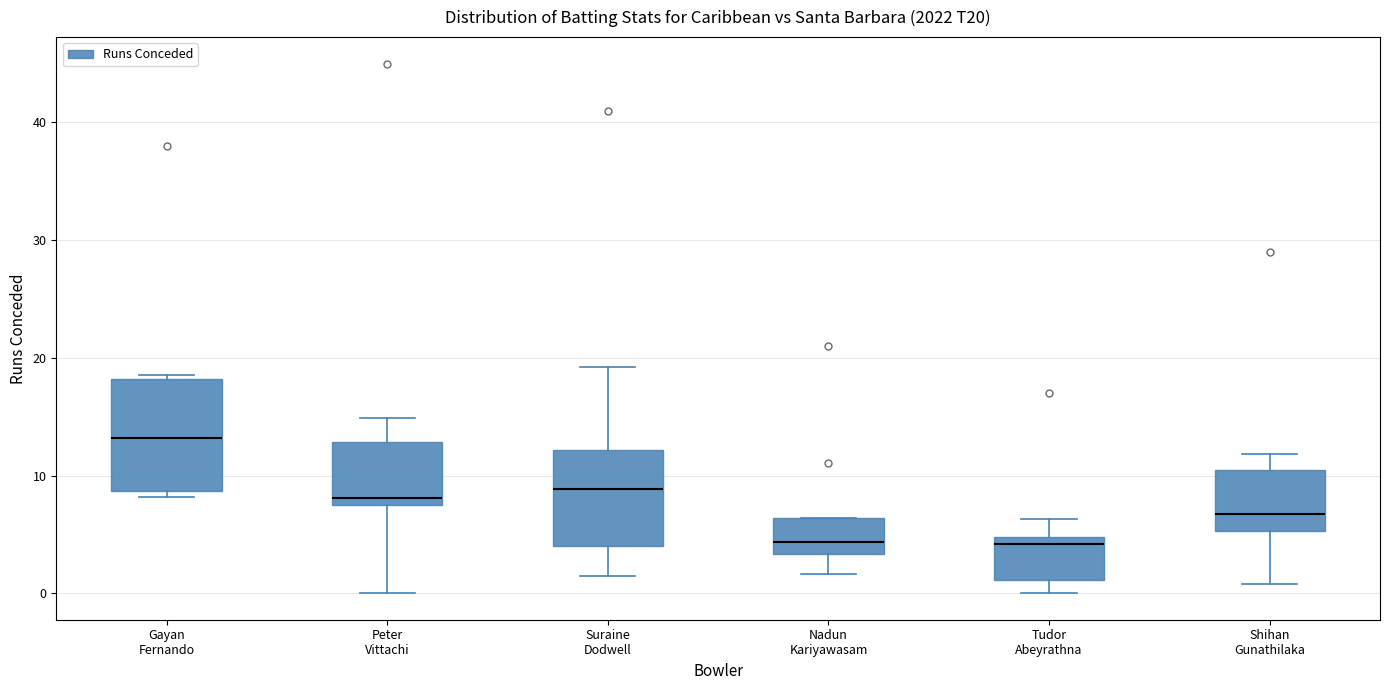

Where is the lower edge of the box for Nadun Kariyawasam on the y-axis? The values are not printed on the chart, so give them approximately, as read against the axis.

3